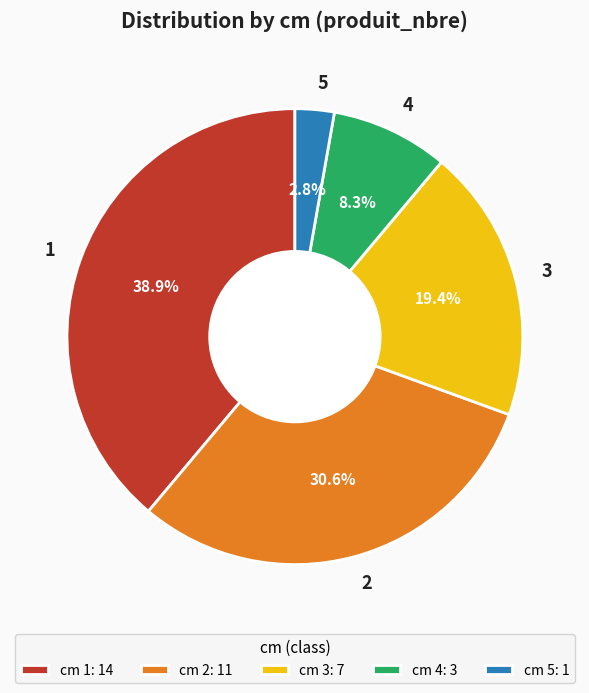

Does 1 represent more than half of the total?

No